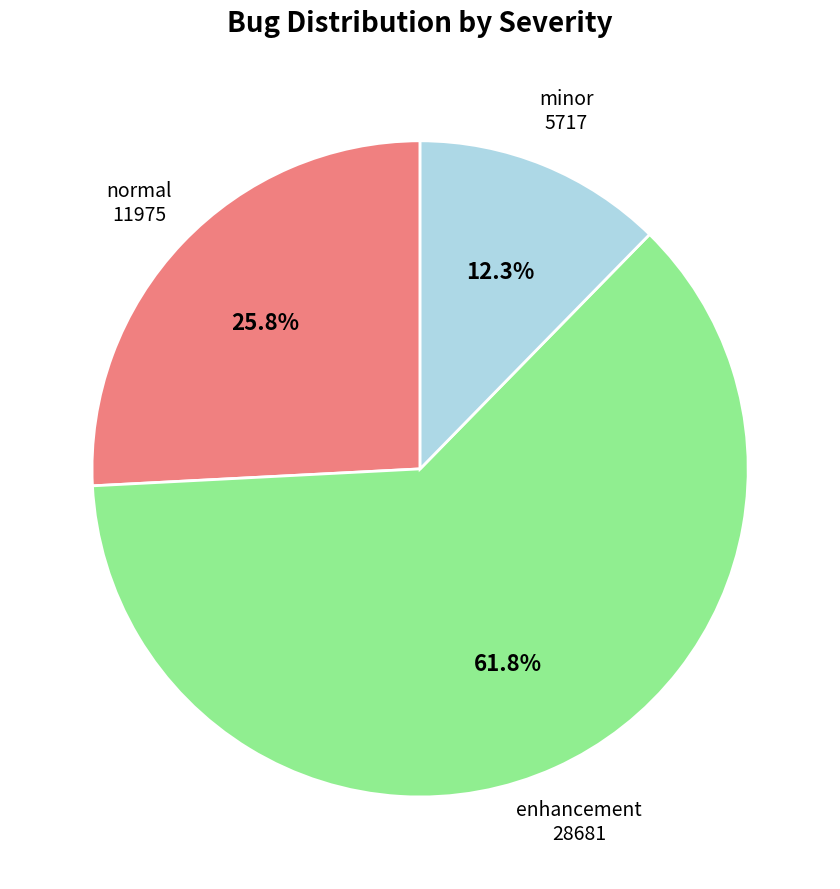

Does any single category account for the majority?

Yes